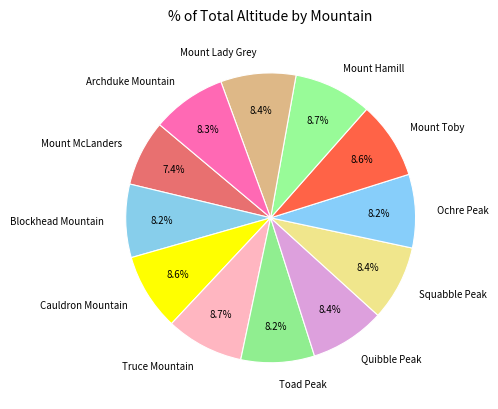

Which slice is the smallest?

Mount McLanders